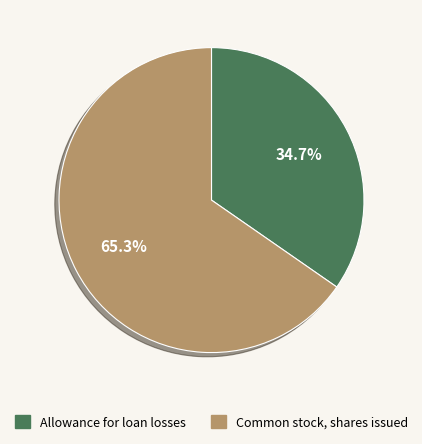

What is the ratio of the value at Allowance for loan losses to the value at Common stock, shares issued?

0.5